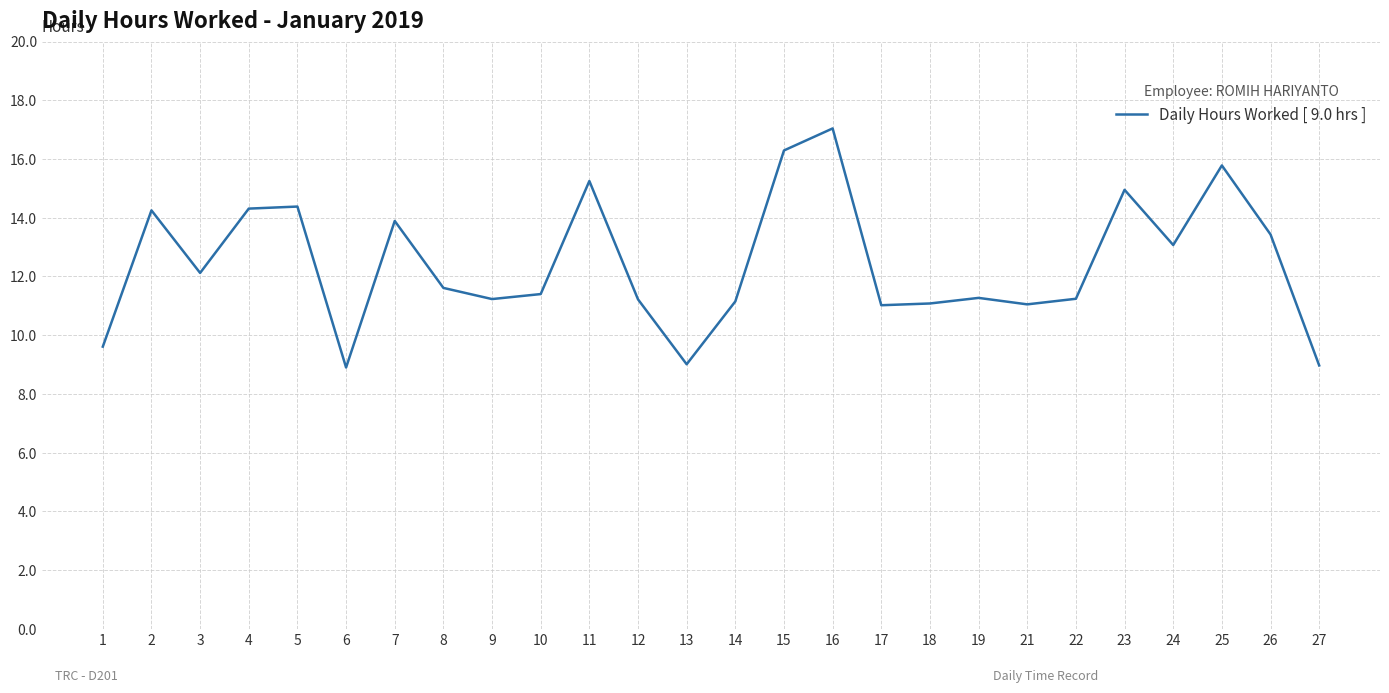

What is the change in value from 1 to 5?

+4.8